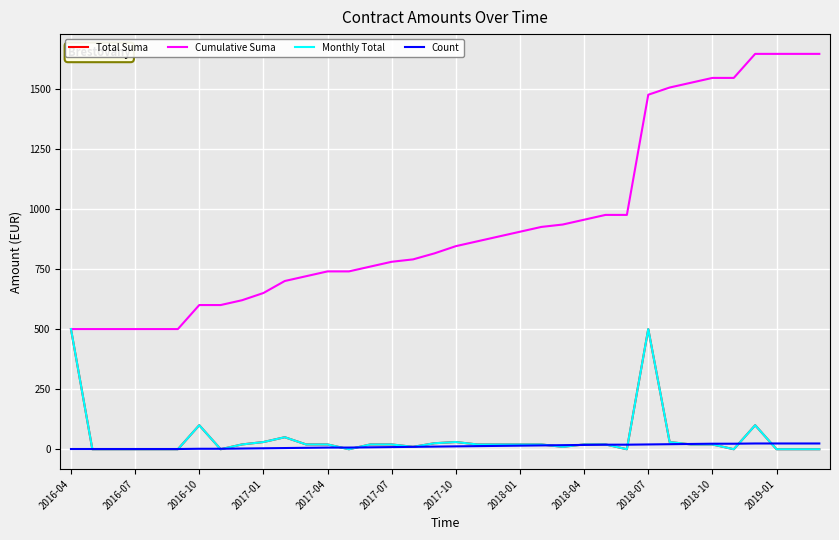

What is the average value of the Total Suma series?

46